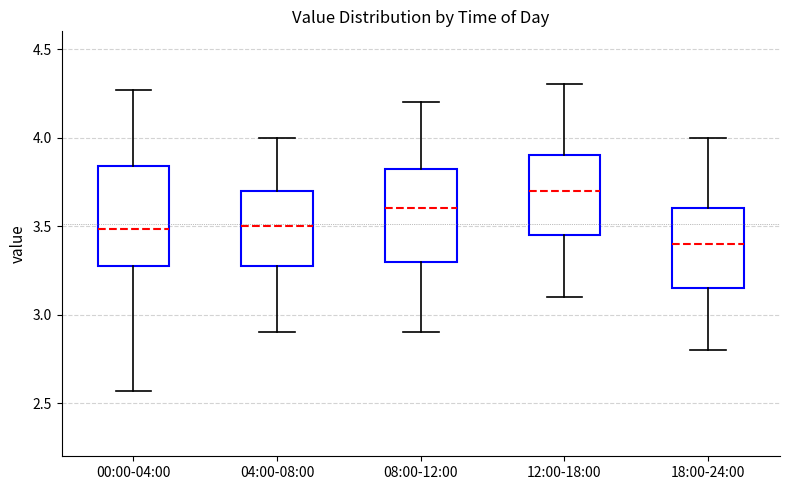

Which box has the highest median line?

12:00-18:00